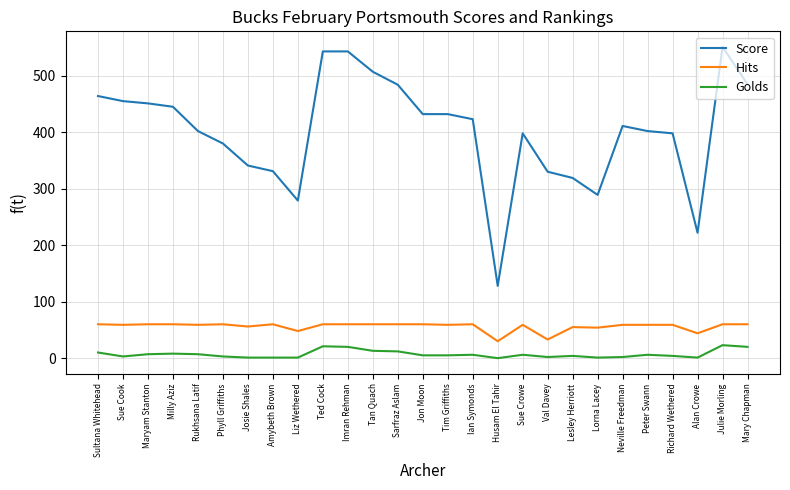

Is the value of Golds at Tan Quach greater than the value of Score at Neville Freedman?

No